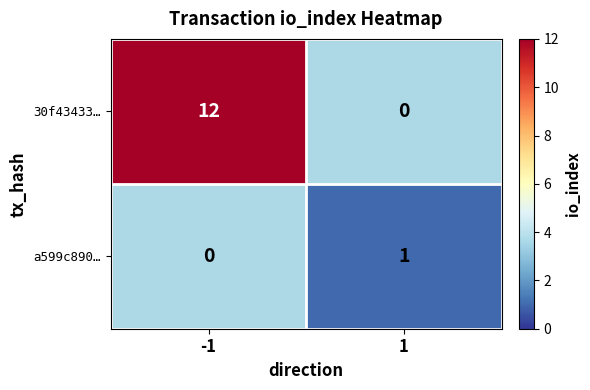

Read the 30f43433… value at -1.

12